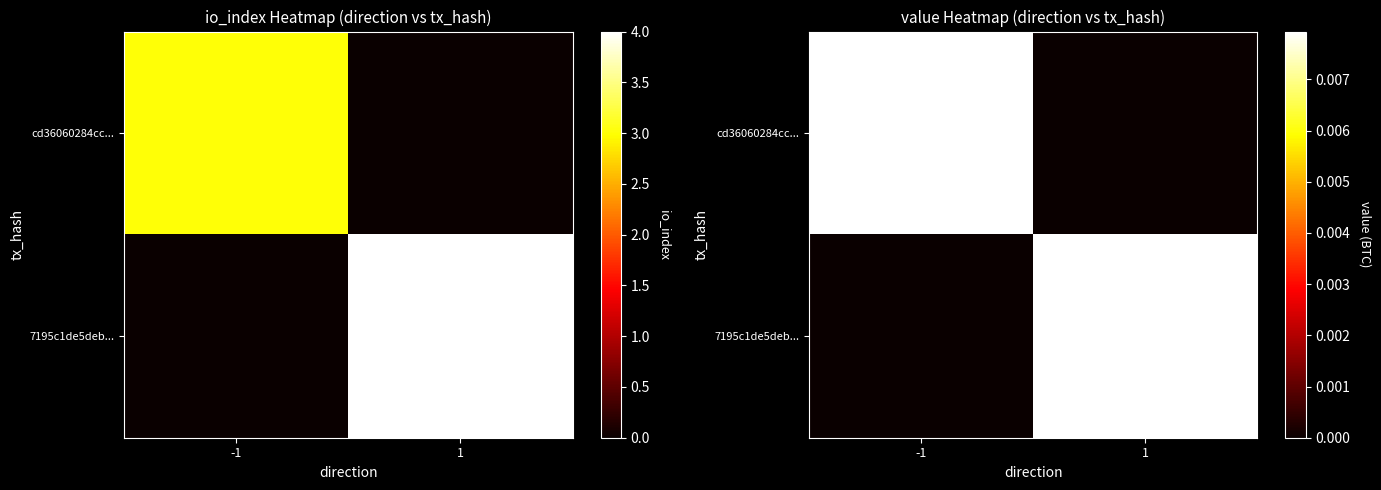

At which category is the sum across all series the highest?

-1